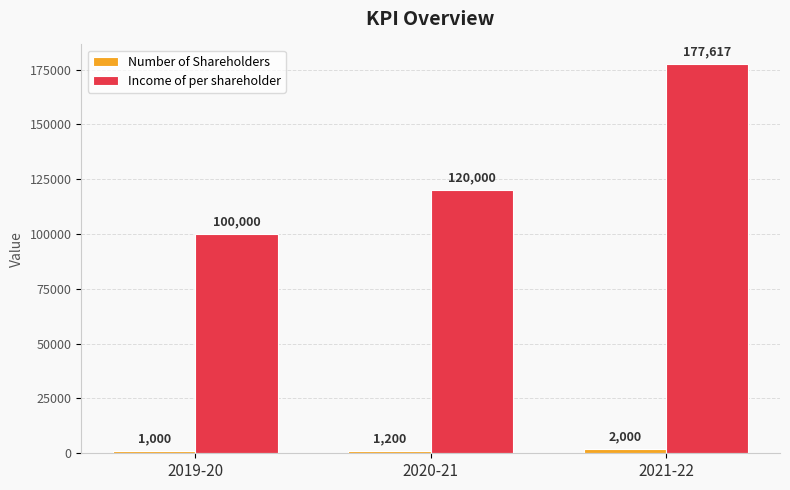

List the series in order of their overall mean, lowest first.

Number of Shareholders, Income of per shareholder